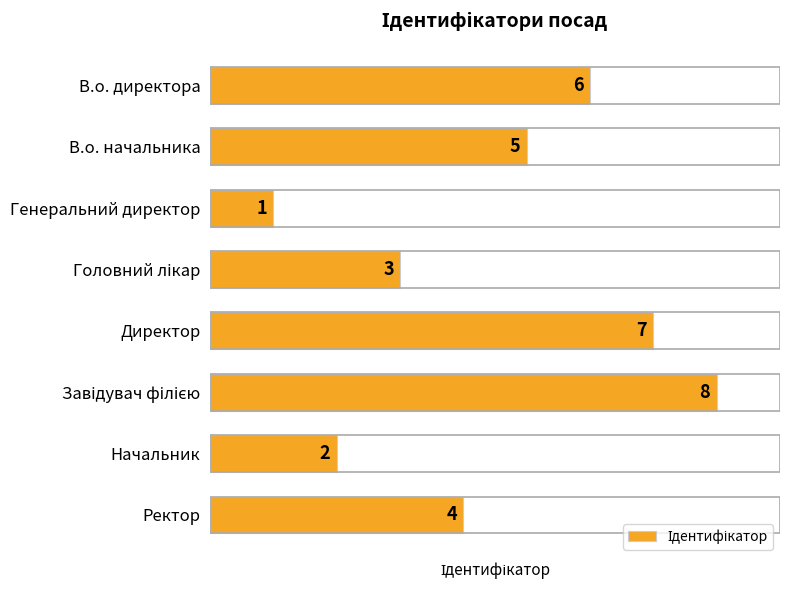

How many data points are less than 5?

4